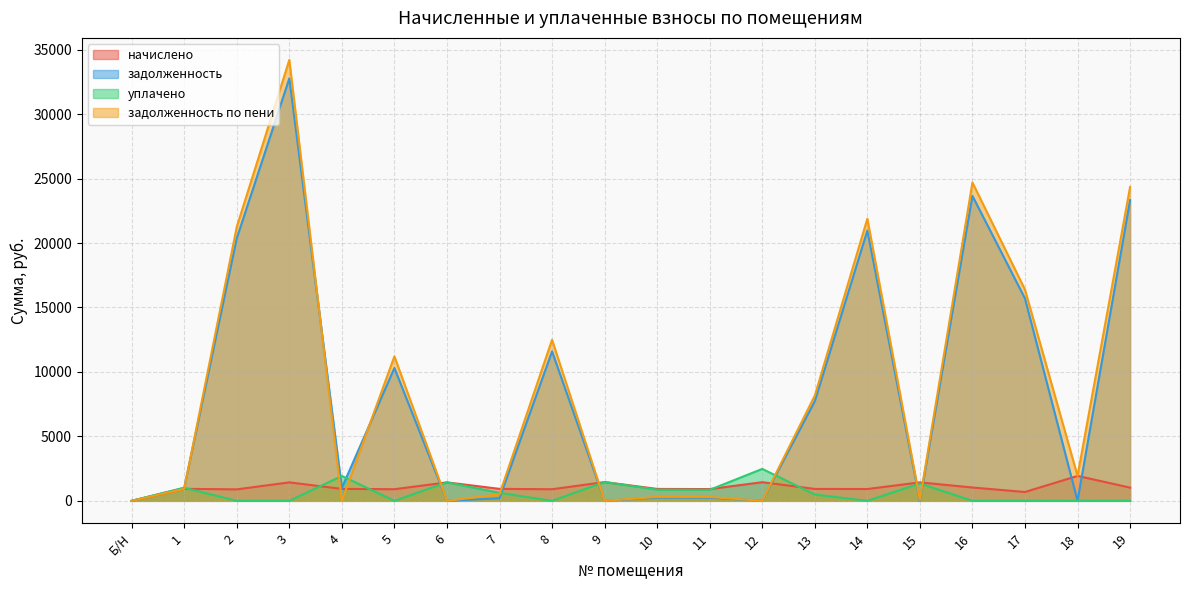

Which series has the largest range (max minus min)?

задолженность по пени